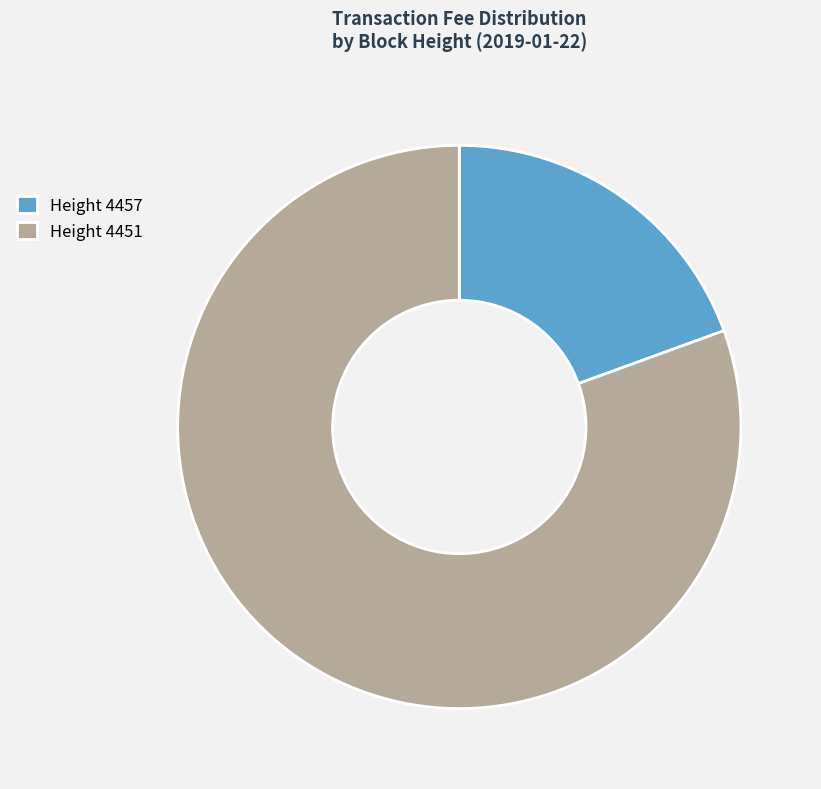

Count the number of slices in the pie.

2